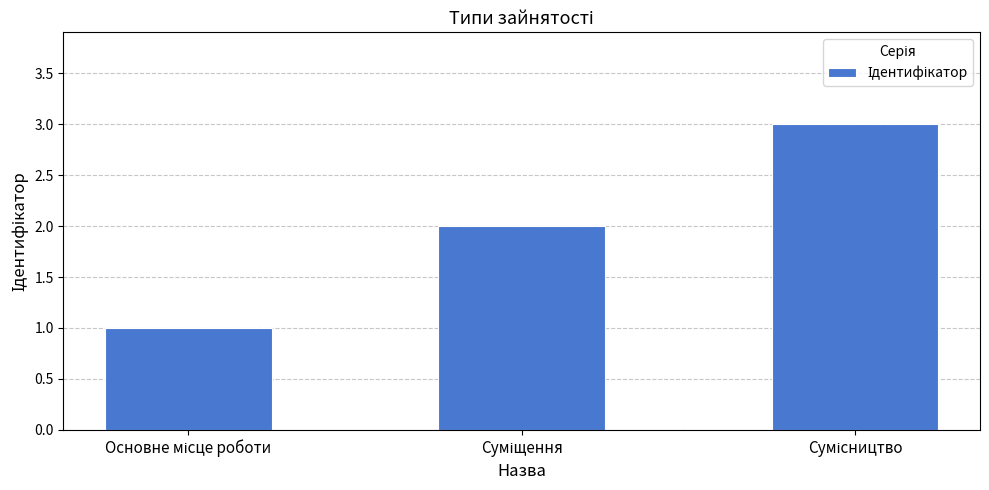

What is the difference between the maximum and minimum values?

2